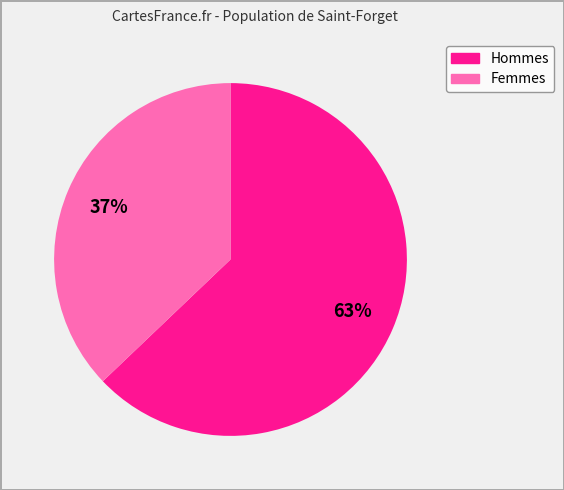

To the nearest percent, what is the difference between the largest and smallest slice percentages?

26%